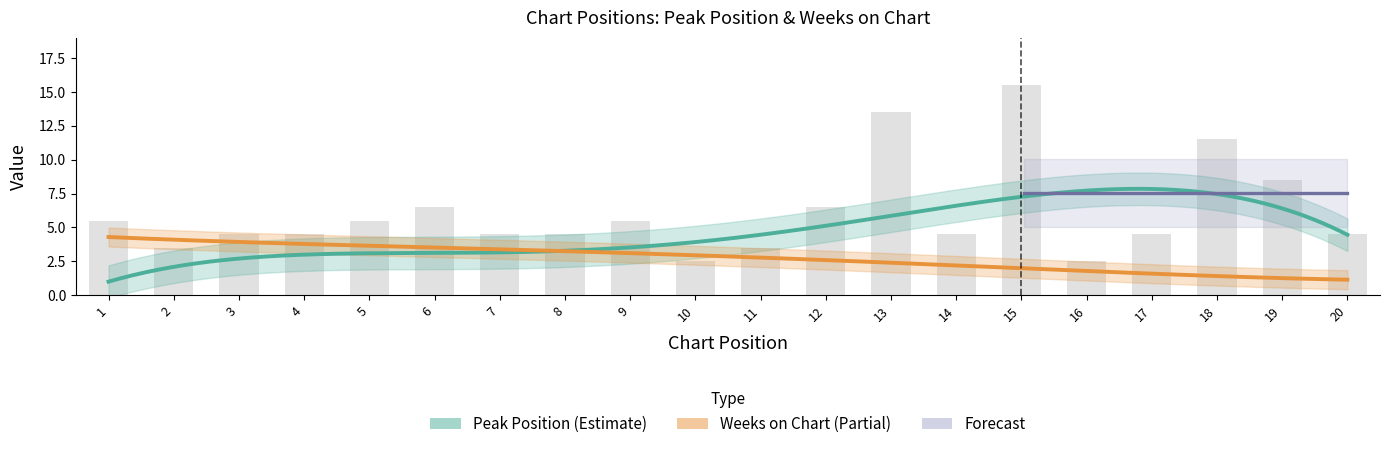

Which series has the largest total across all categories?

Peak Position